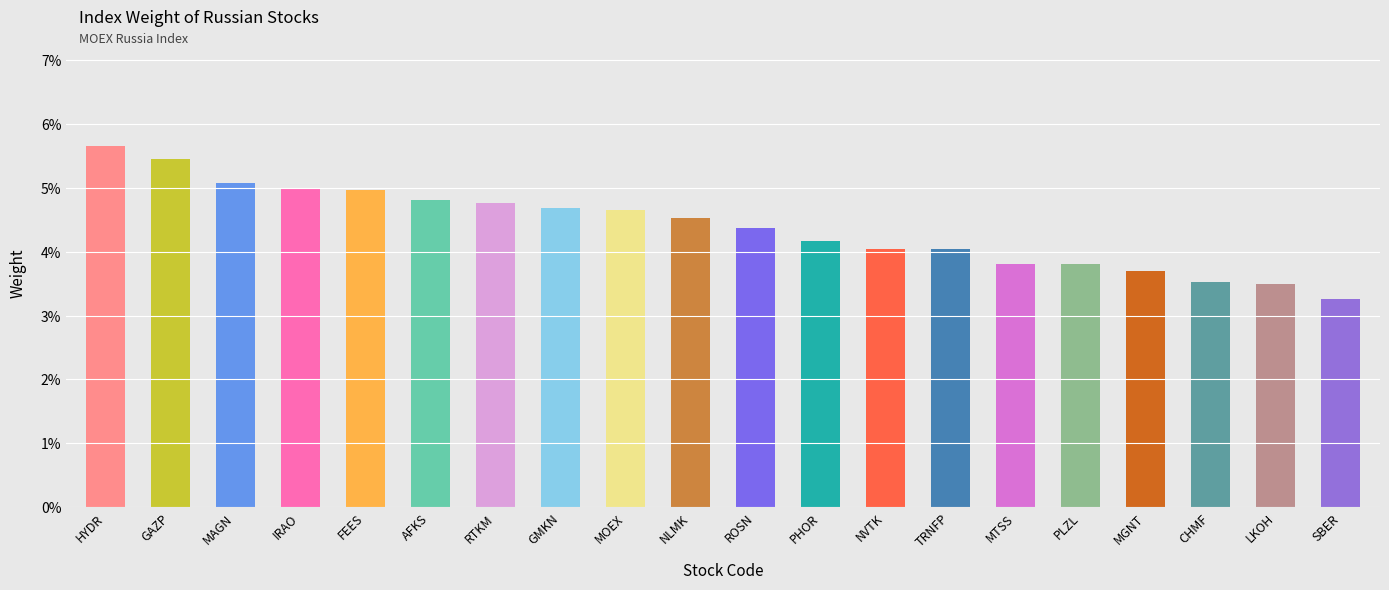

Reading left to right, list all the values displayed in this chart.

HYDR=0.1	GAZP=0.1	MAGN=0.1	IRAO=0.0	FEES=0.0	AFKS=0.0	RTKM=0.0	GMKN=0.0	MOEX=0.0	NLMK=0.0	ROSN=0.0	PHOR=0.0	NVTK=0.0	TRNFP=0.0	MTSS=0.0	PLZL=0.0	MGNT=0.0	CHMF=0.0	LKOH=0.0	SBER=0.0